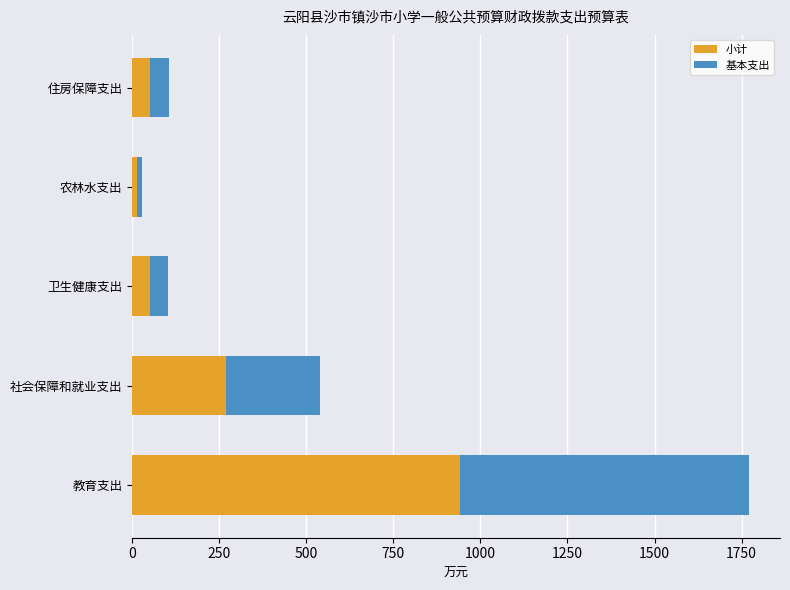

True or false: 小计 has a value of 359.3 at 社会保障和就业支出.

False